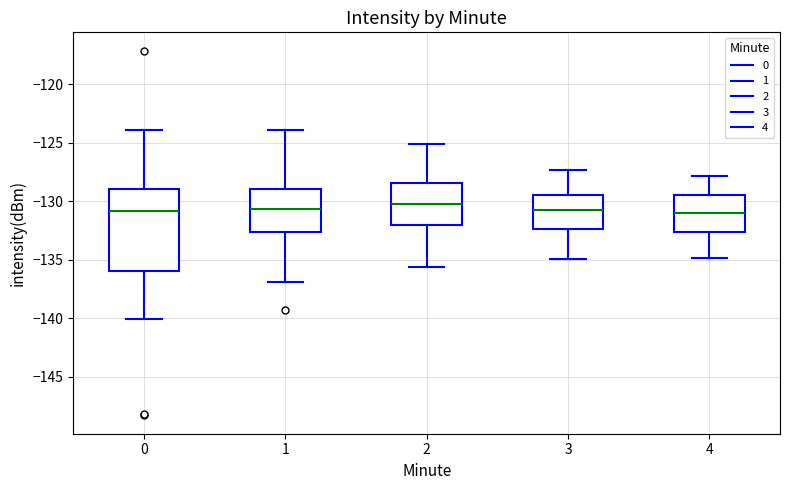

Reading left to right, transcribe this box plot: for each box, give where its median line is, the range the box spans, and where its two whiskers end, as read against the y-axis. The values are not printed on the chart, so give them approximately, as read against the axis.

0: median -131.0, box -136.0 to -129.0, whiskers -140.0 to -124.0
1: median -130.5, box -132.5 to -129.0, whiskers -137.0 to -124.0
2: median -130.0, box -132.0 to -128.5, whiskers -135.5 to -125.0
3: median -130.5, box -132.5 to -129.5, whiskers -135.0 to -127.5
4: median -131.0, box -132.5 to -129.5, whiskers -135.0 to -128.0